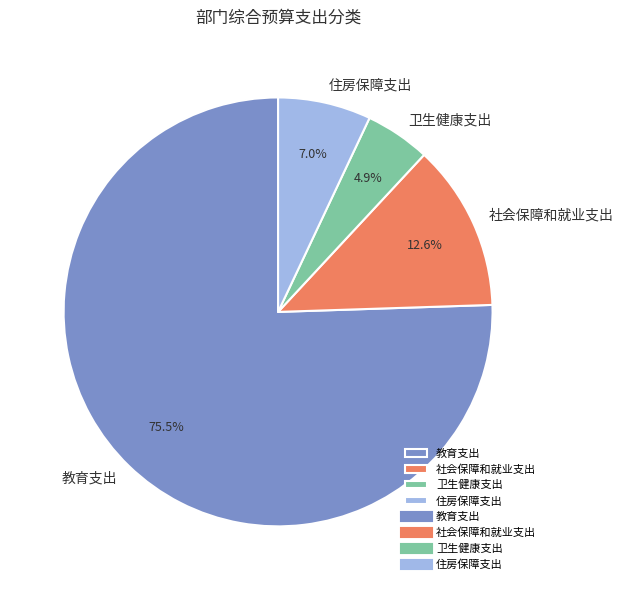

How many segments does this pie chart have?

4